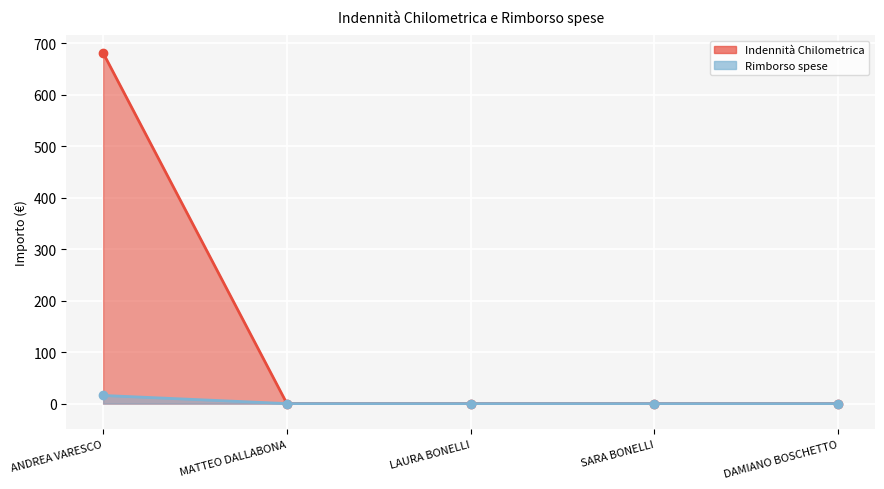

True or false: Indennità Chilometrica and Rimborso spese intersect in this chart.

False